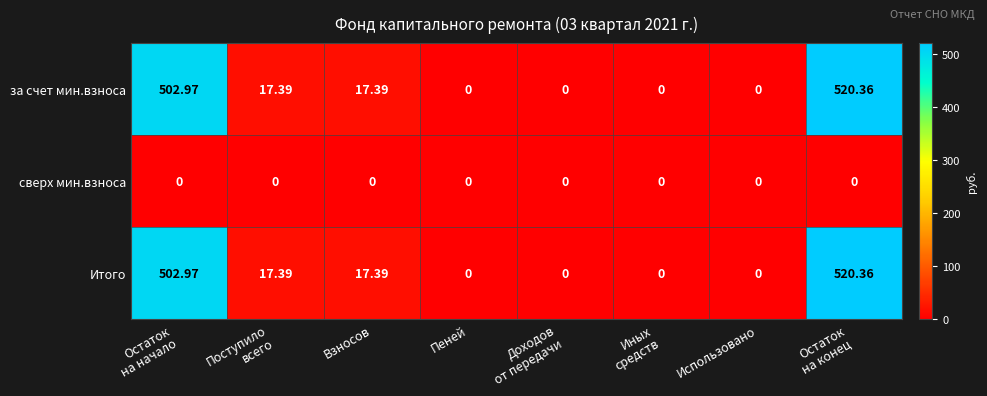

Which category has the highest value across all series?

Остаток
на конец